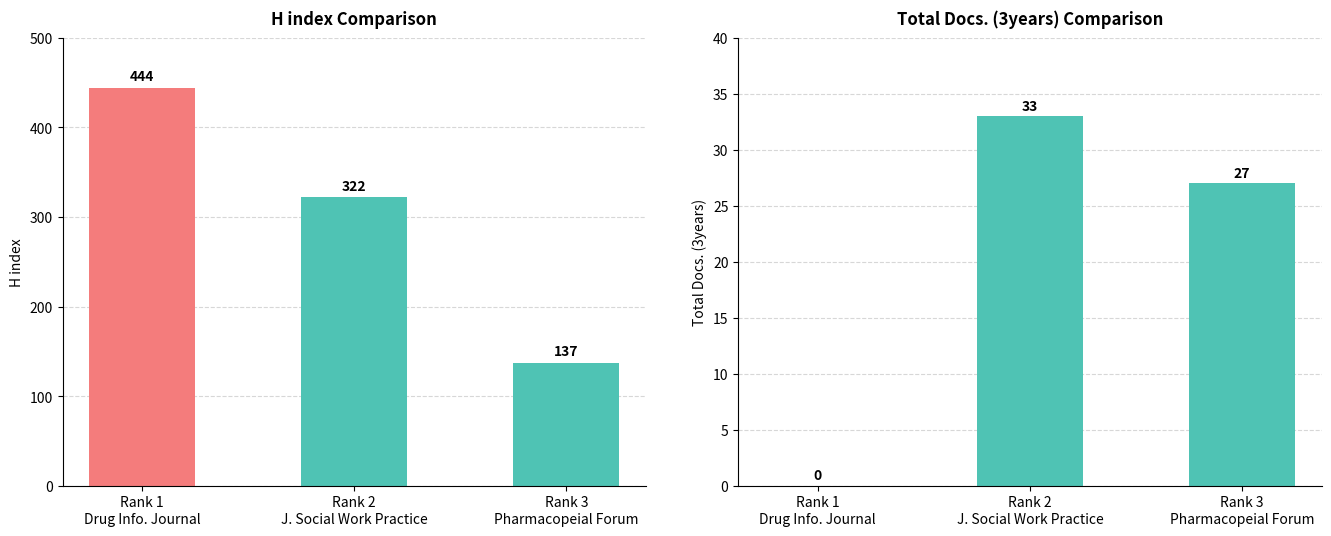

Which series changed the most between Rank 2
J. Social Work Practice and Rank 3
Pharmacopeial Forum?

H index